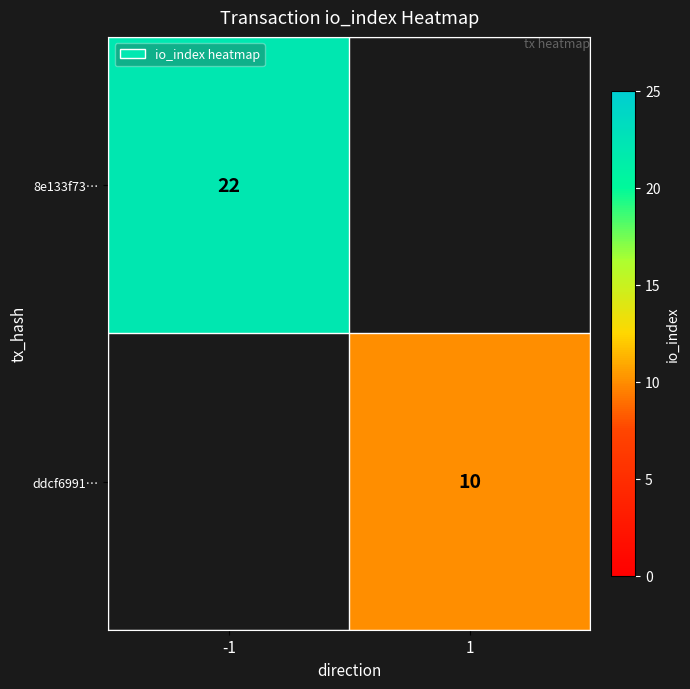

The ddcf6991… series shows 13.3 at 1. True or false?

False